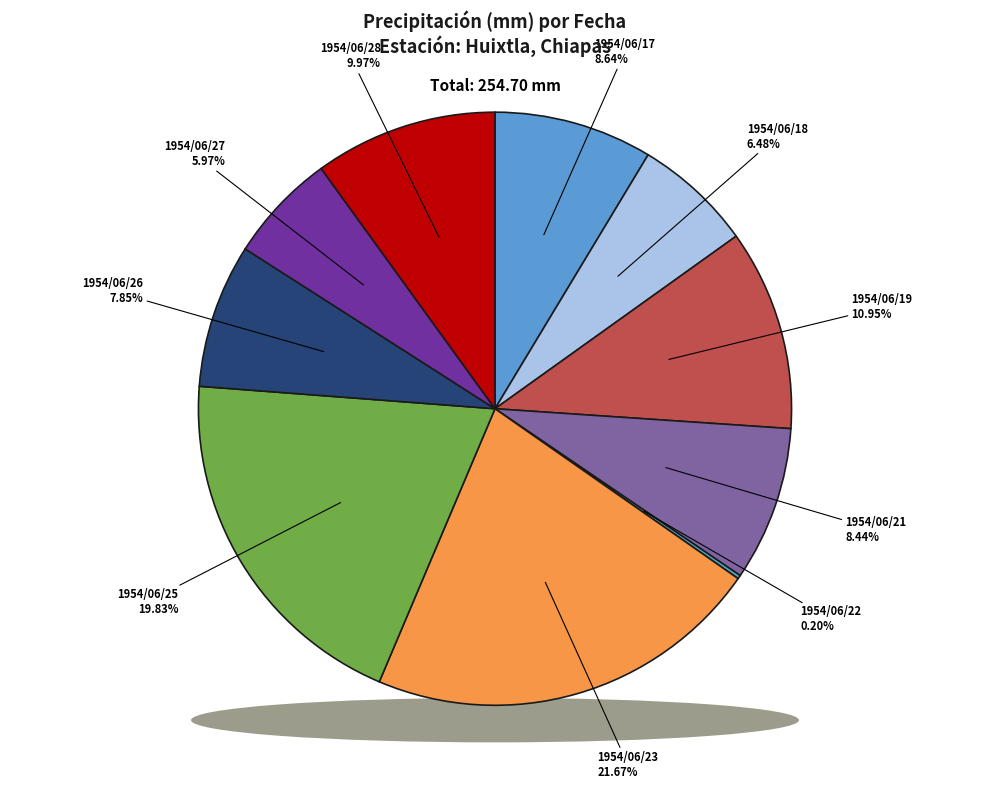

The 1954/06/21 slice represents 8% of the pie. True or false?

True